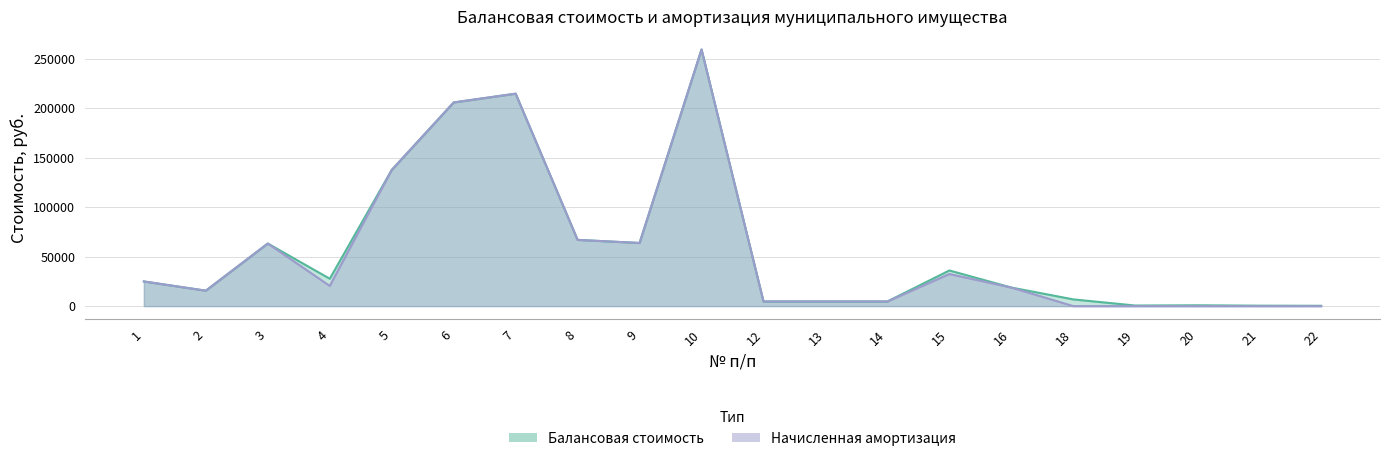

What is the difference between the highest and lowest values at 4?

7247.2